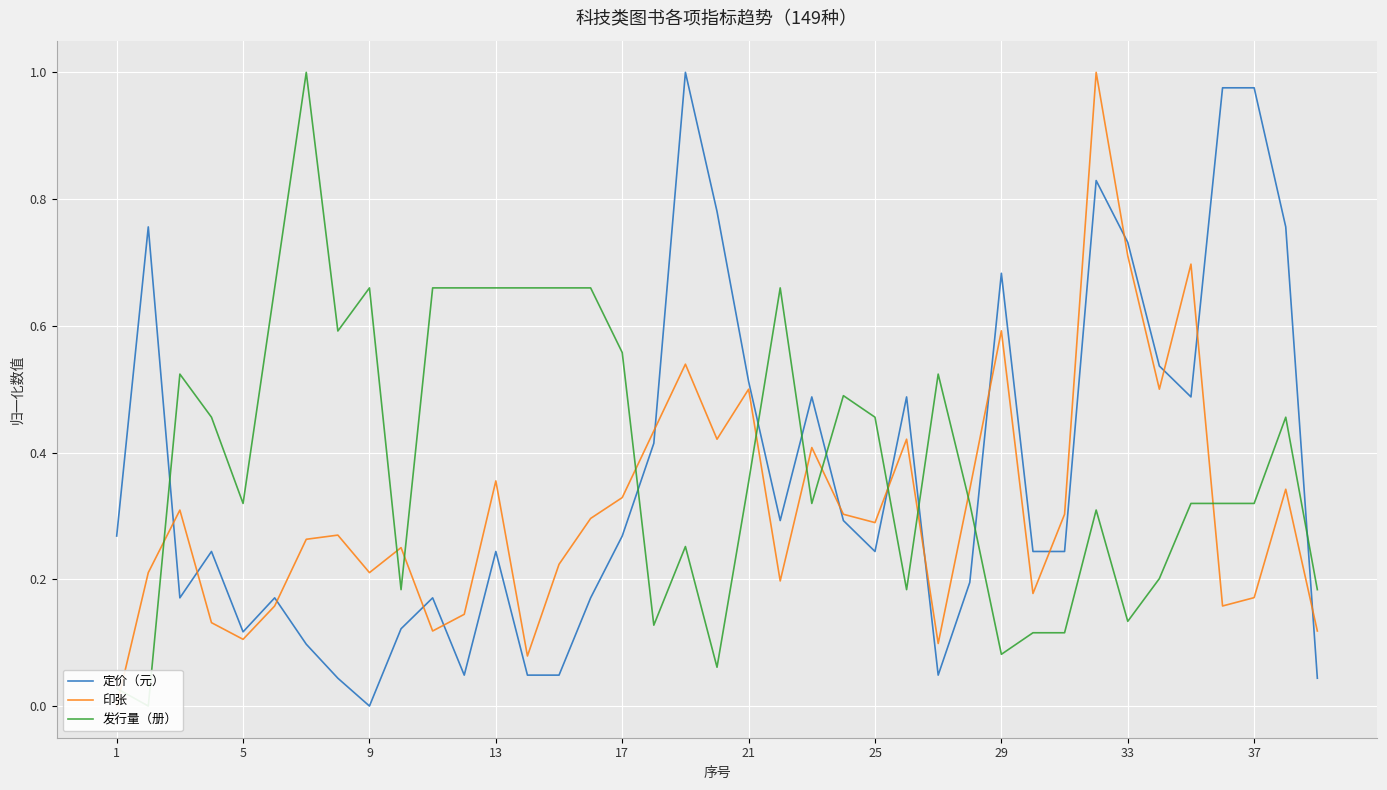

How many values in 定价（元） are above zero?

38